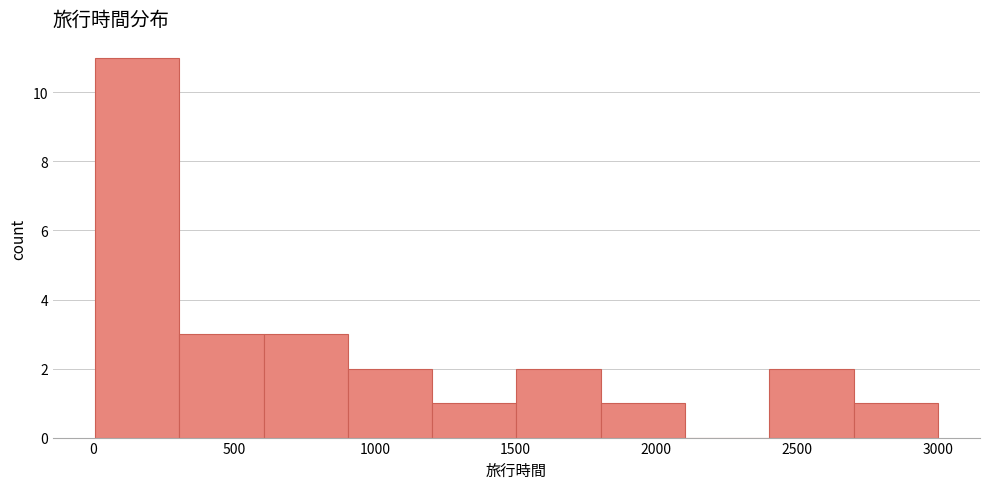

Which range on the x-axis has the tallest bar?

0 to 300